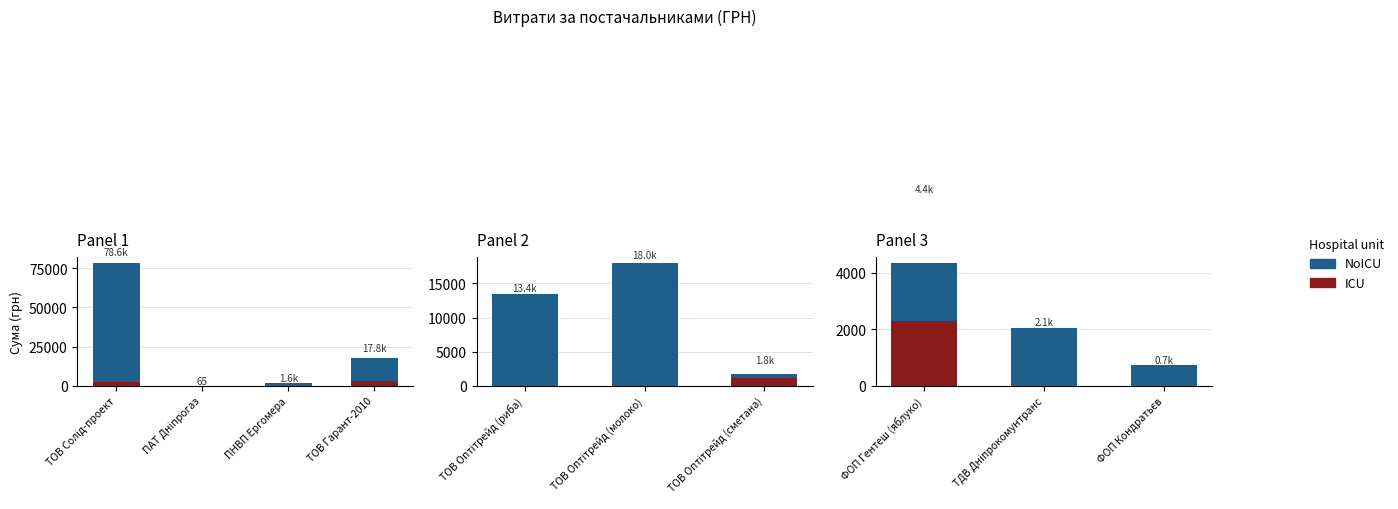

What is the difference between the highest and lowest values at ФОП Кондратьєв?

717